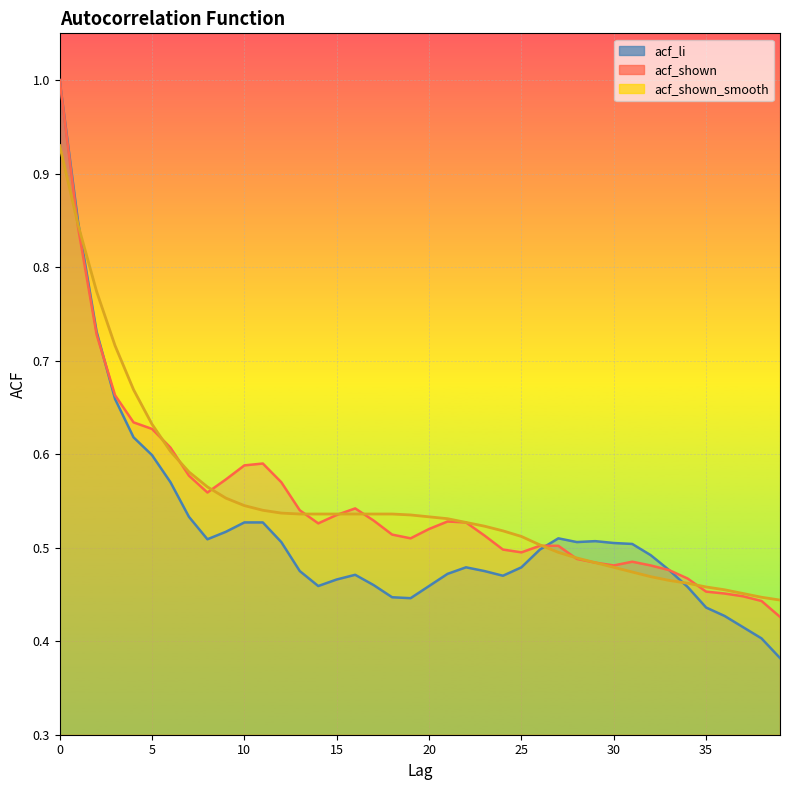

Which series has the largest total across all categories?

acf_shown_smooth